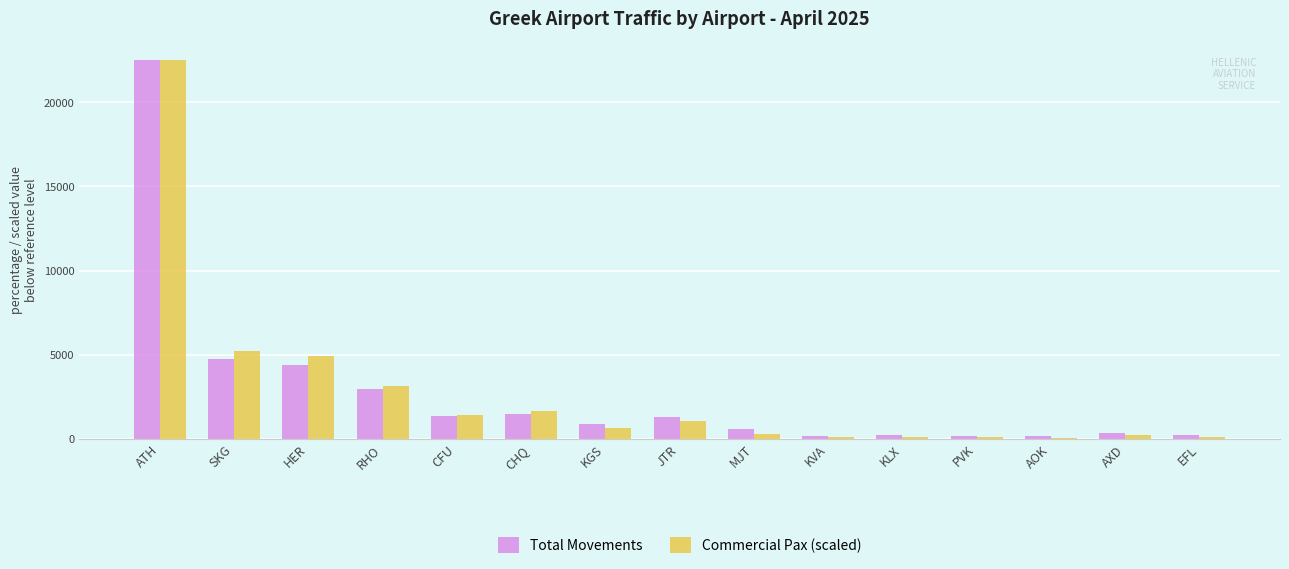

Read the Total Movements value at ATH.

22499.0